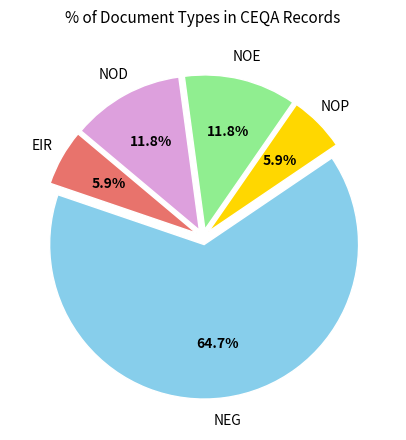

To the nearest percent, what is the difference between the NEG and NOD slice percentages?

53%